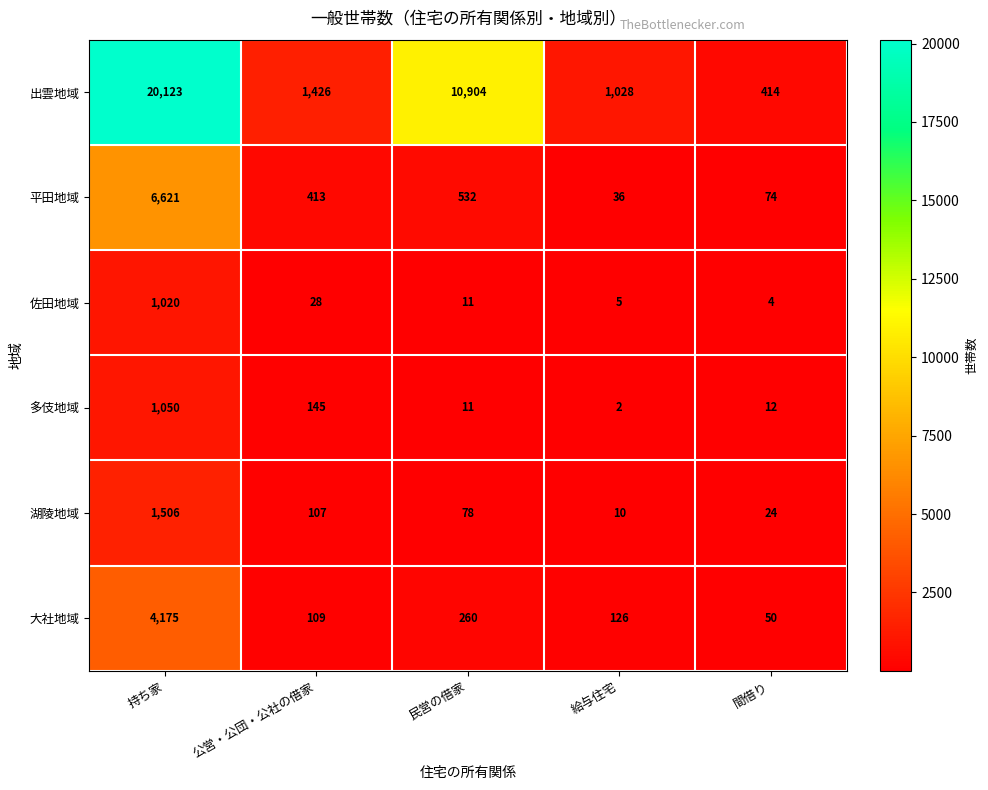

The 湖陵地域 series shows 107 at 公営・公団・公社の借家. True or false?

True